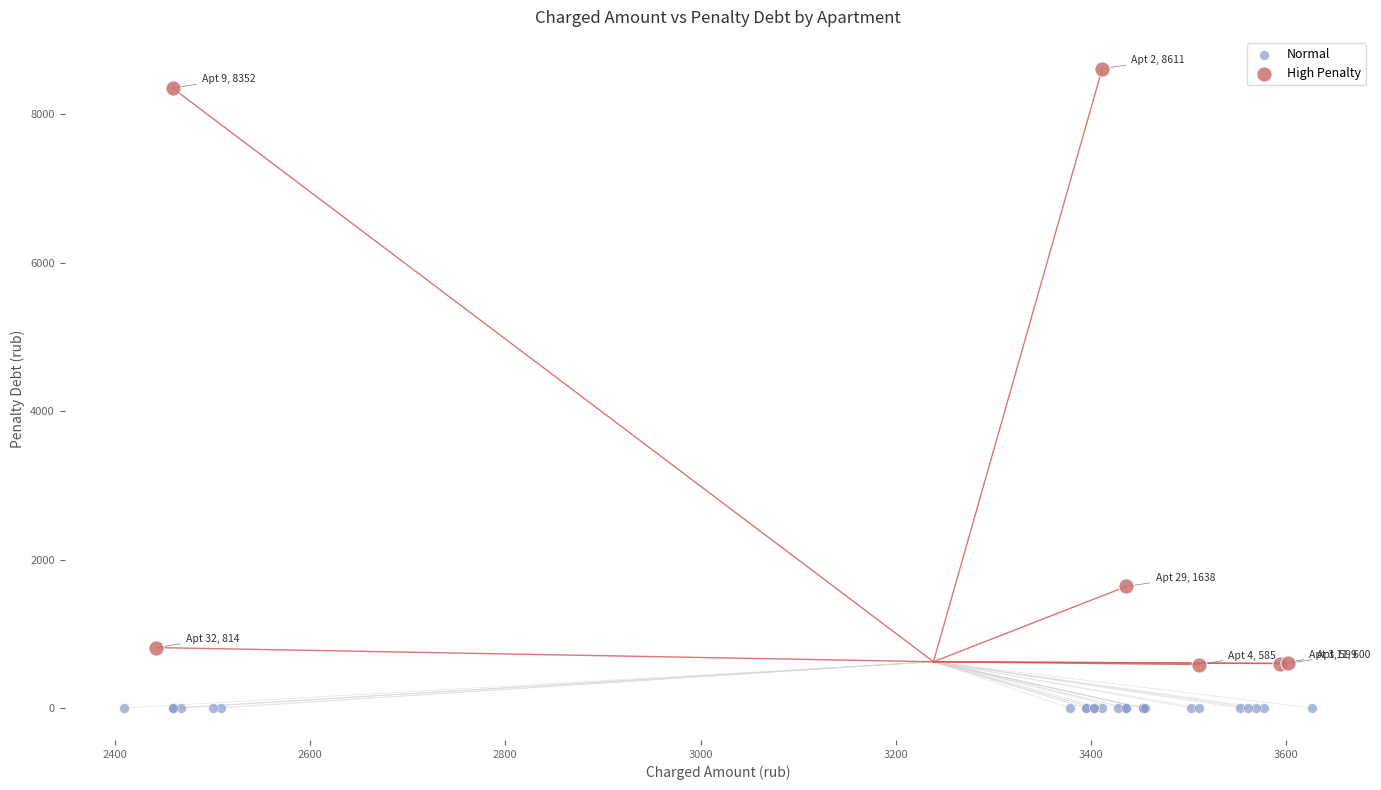

Which series reaches the maximum Y coordinate?

High Penalty